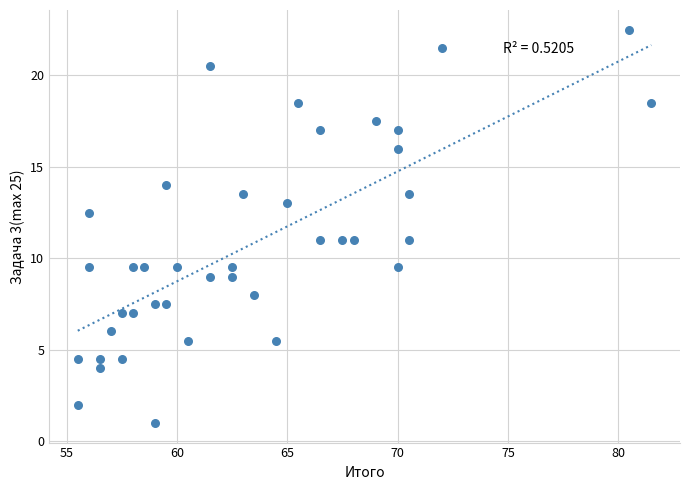

What is the range of Y values (max minus min)?

21.5